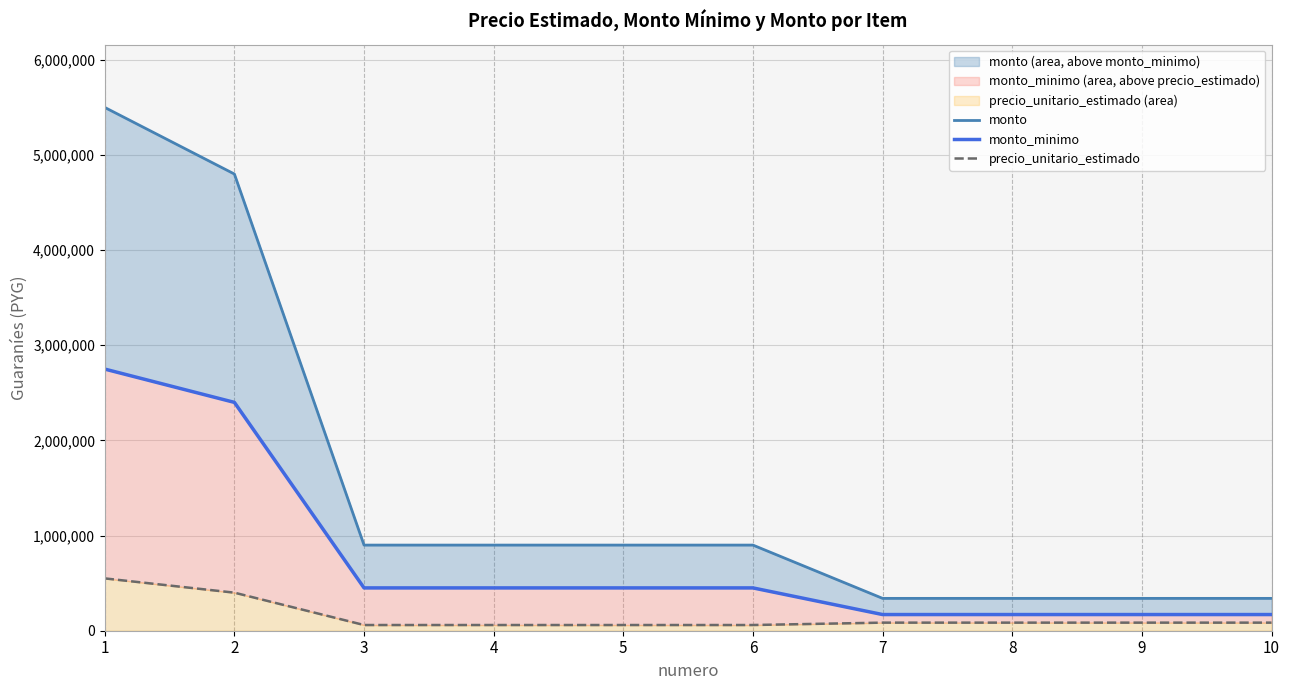

Reading left to right, transcribe all the data shown in this chart.

monto: 1=5500000	2=4800000	3=900000	4=900000	5=900000	6=900000	7=340000	8=340000	9=340000	10=340000
monto_minimo: 1=2750000	2=2400000	3=450000	4=450000	5=450000	6=450000	7=170000	8=170000	9=170000	10=170000
precio_unitario_estimado: 1=550000	2=400000	3=60000	4=60000	5=60000	6=60000	7=85000	8=85000	9=85000	10=85000